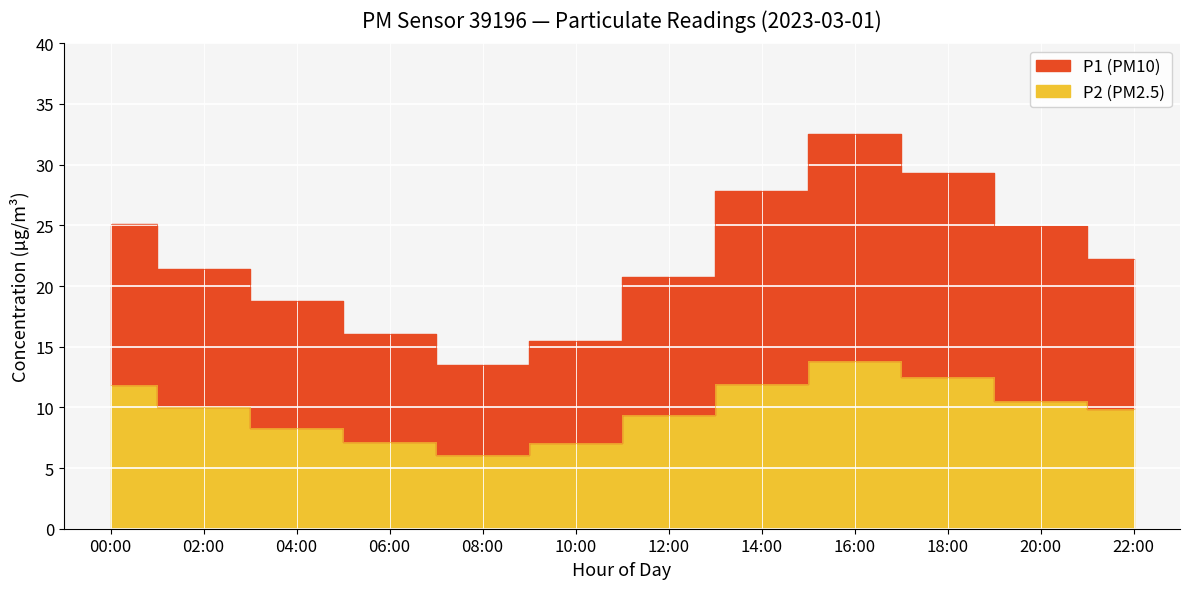

How many interior local peaks does the P2 series have?

1